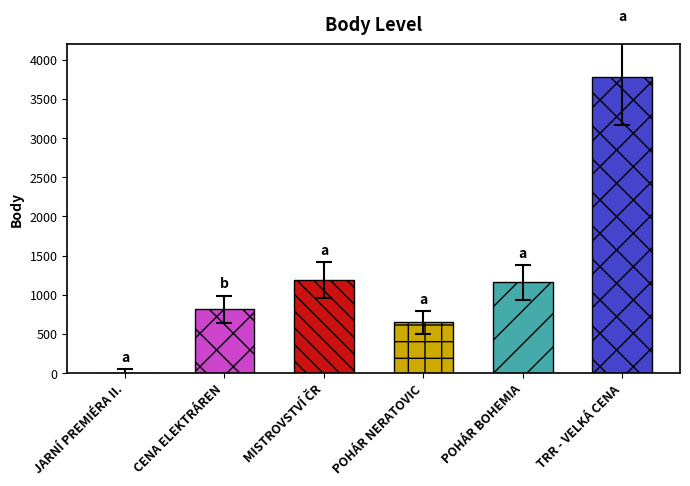

At which category does the chart reach its peak across all series?

TRR - VELKÁ CENA